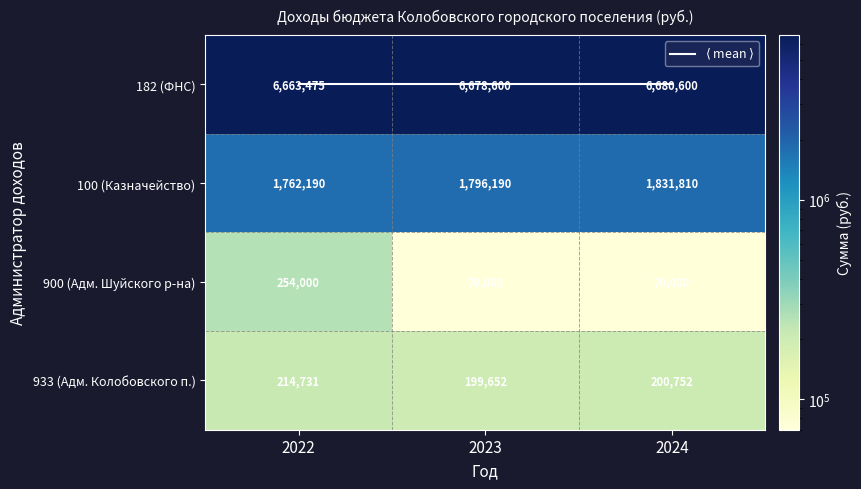

Where does the 933 (Адм. Колобовского п.) series first go above 200752?

2022